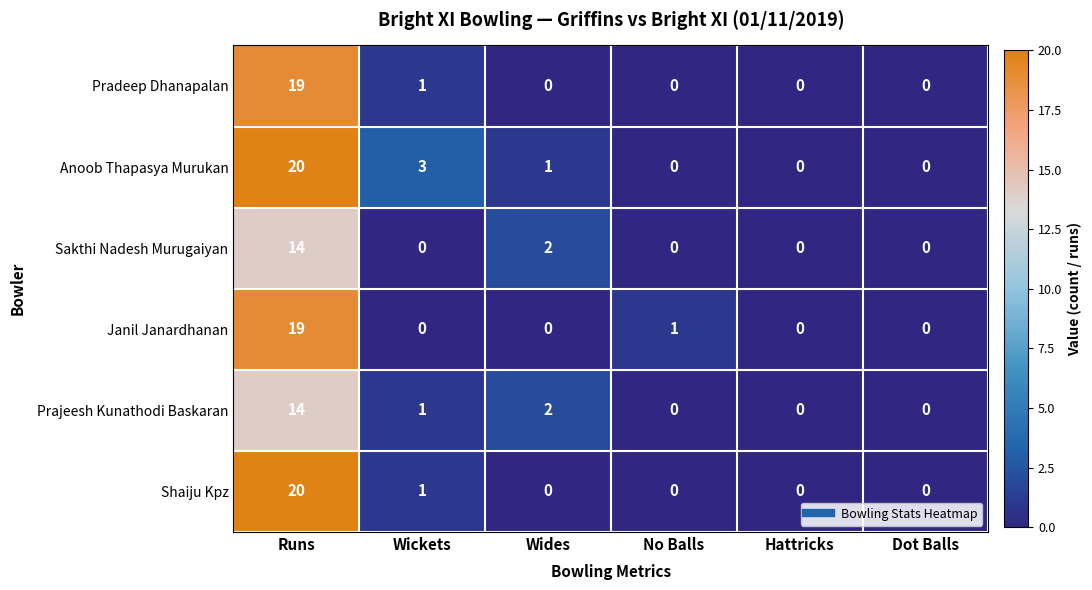

How many categories are shown in the chart?

6